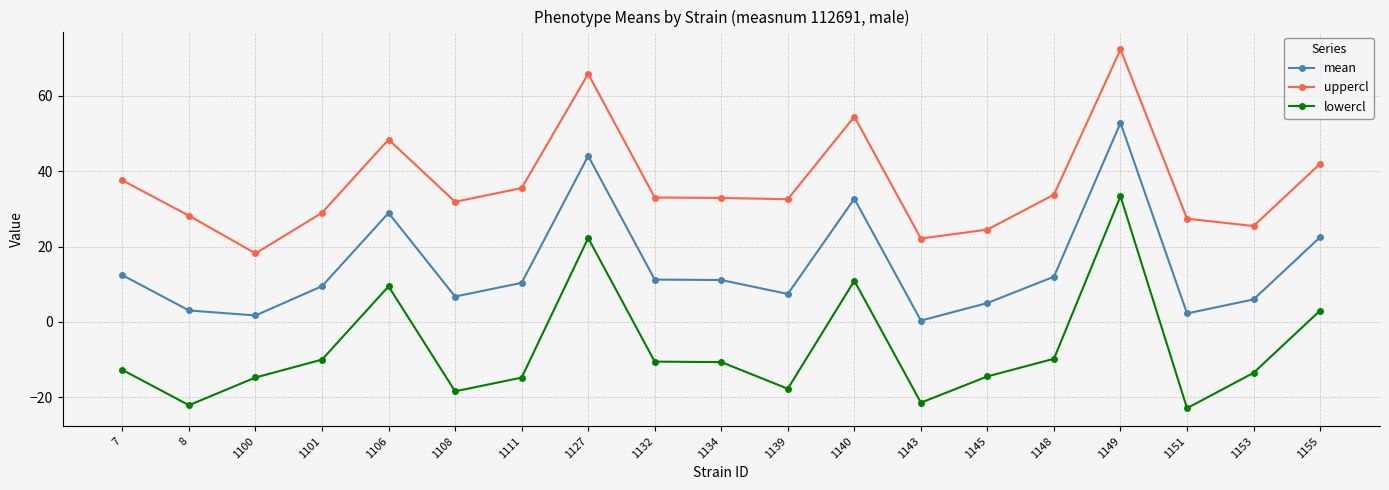

True or false: mean has more than 2 interior local peaks.

True